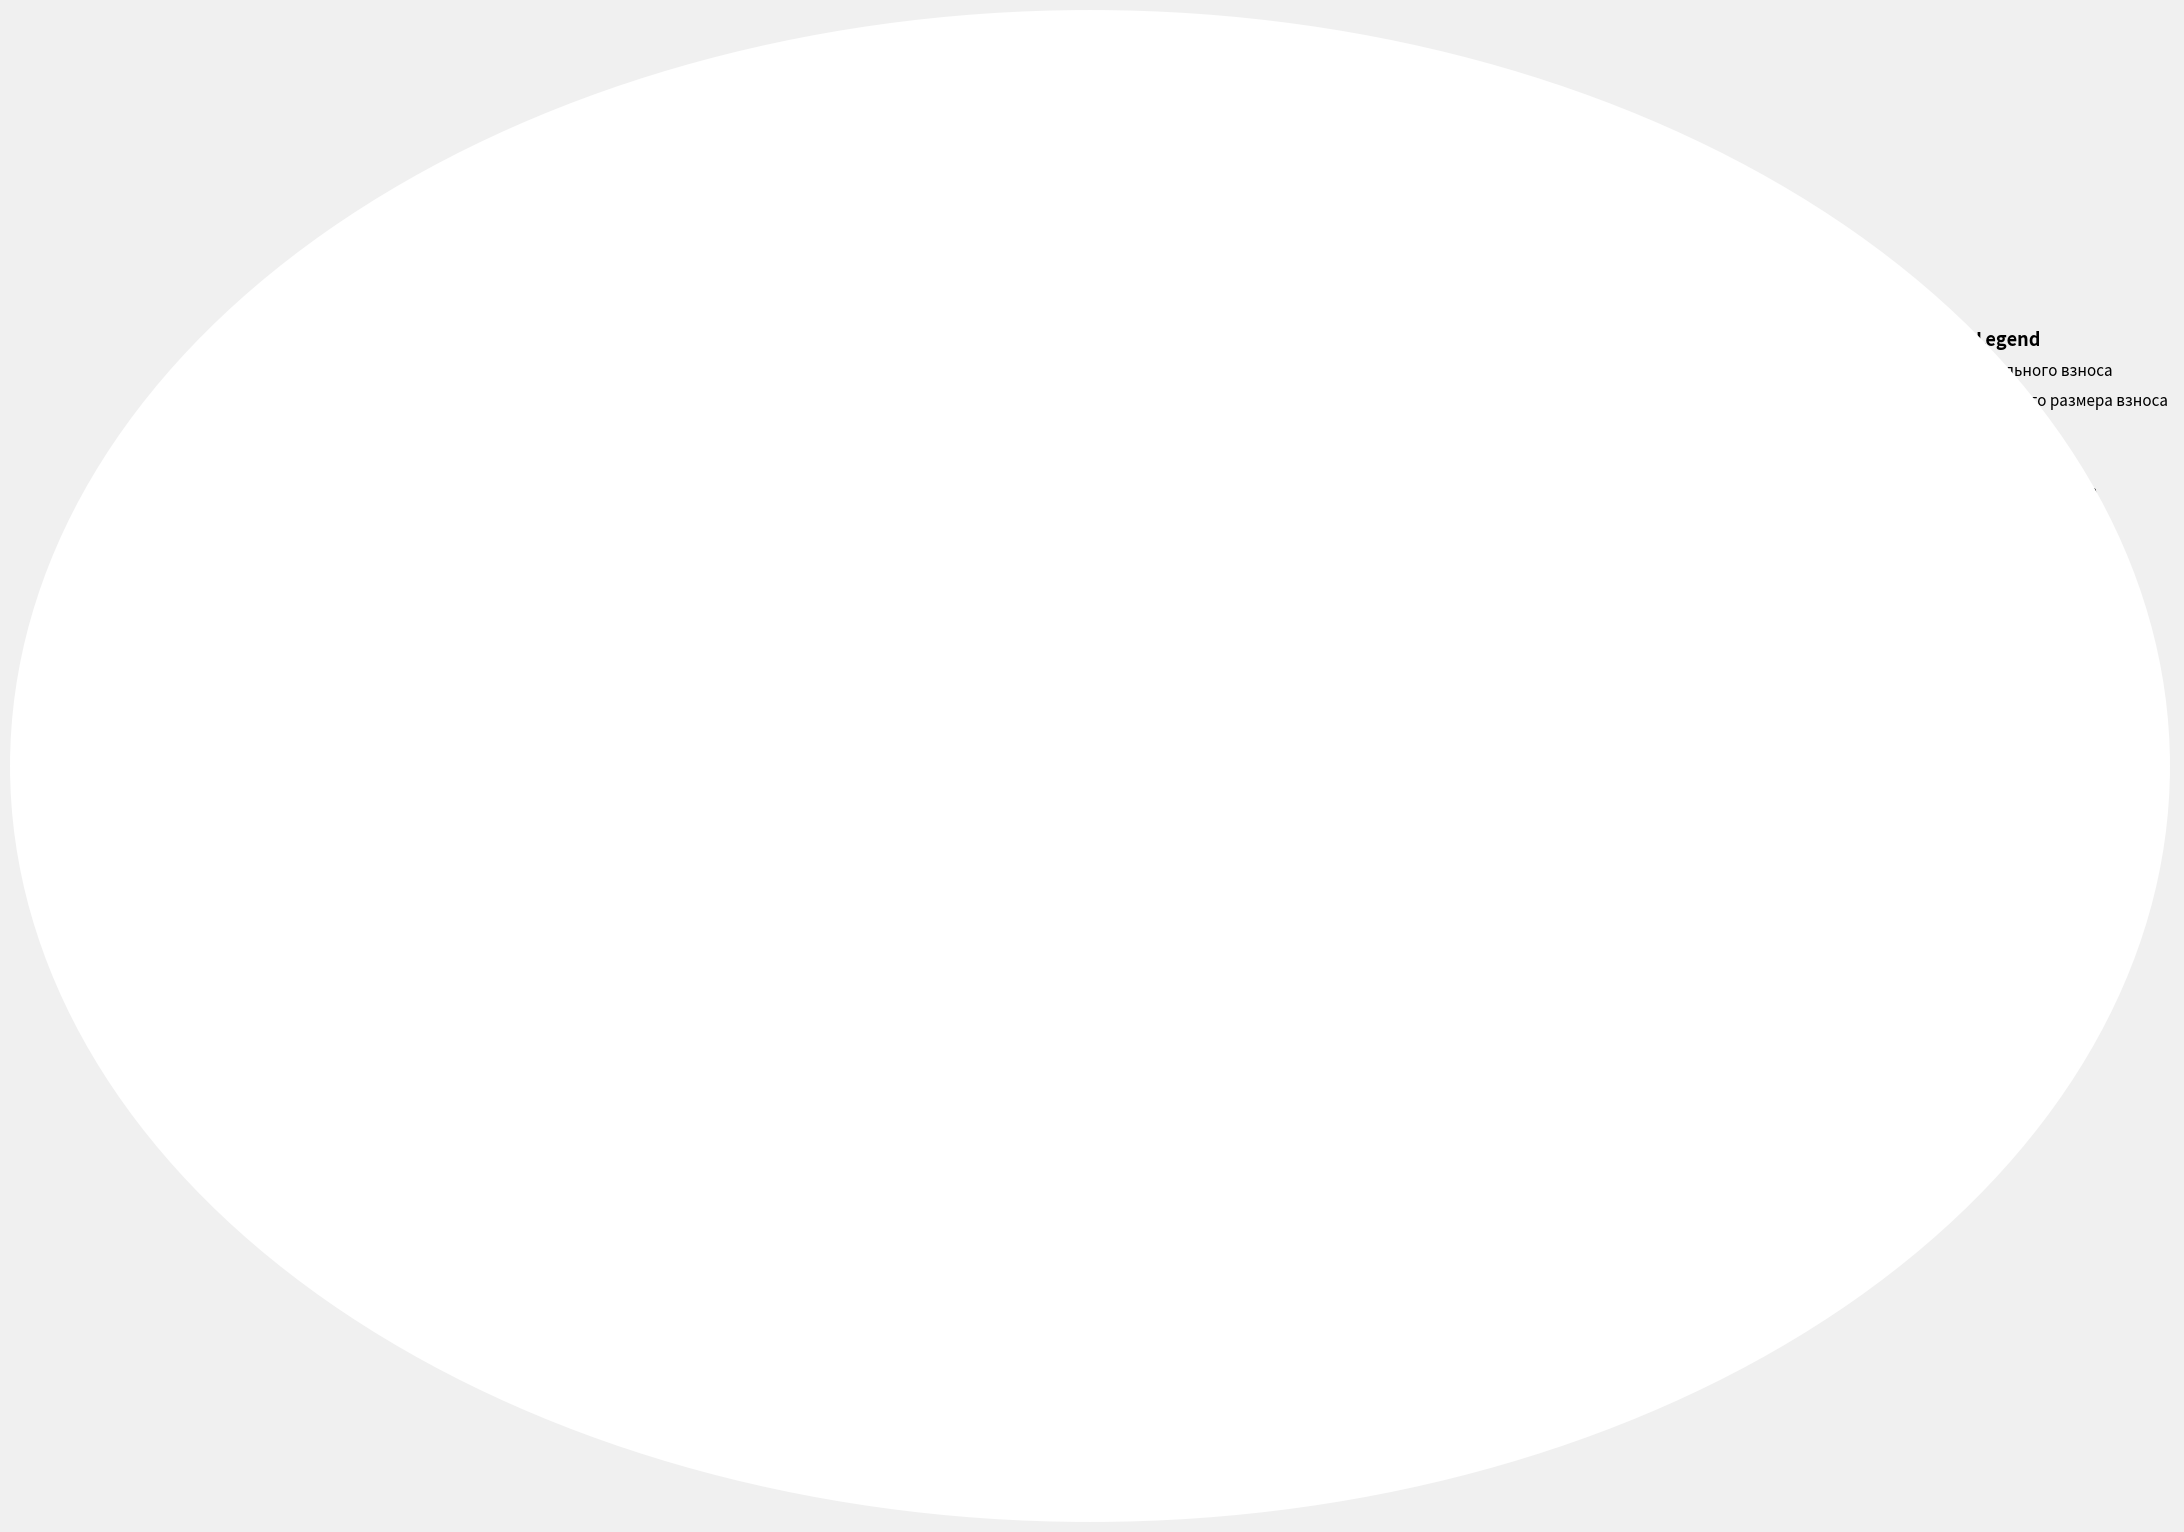

Which has a higher value, Остаток на начало периода or Поступило взносов?

Остаток на начало периода